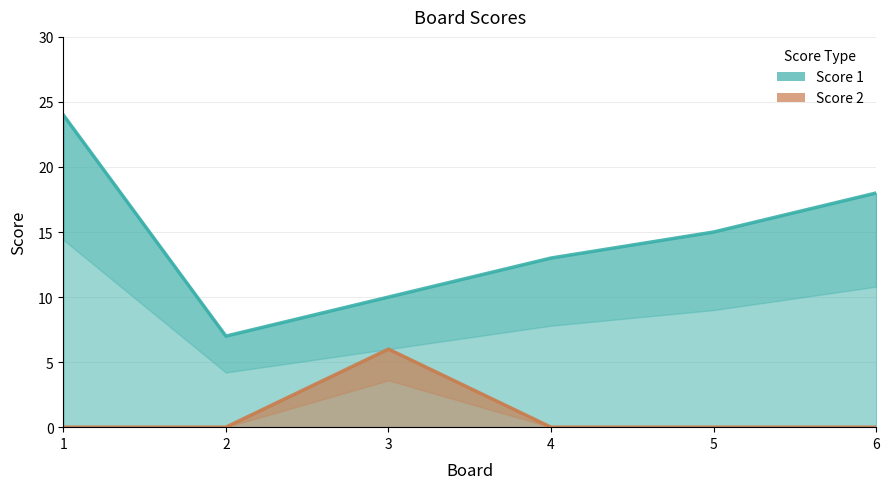

Which series has the widest spread of values?

Score 1